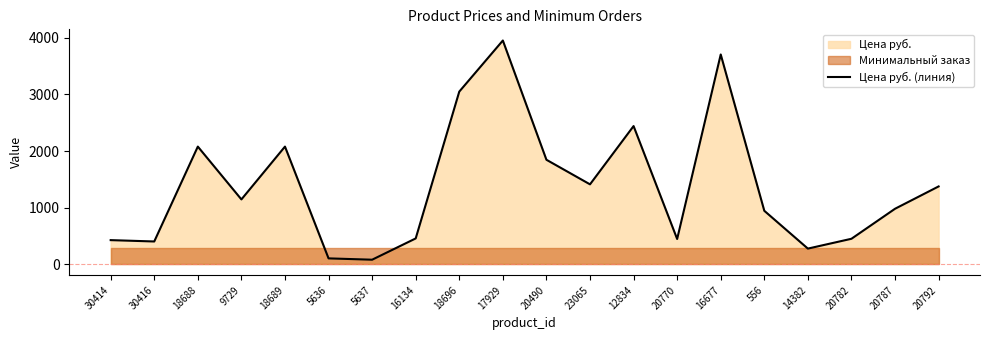

Where is the data nearest to the value 2015?

18688